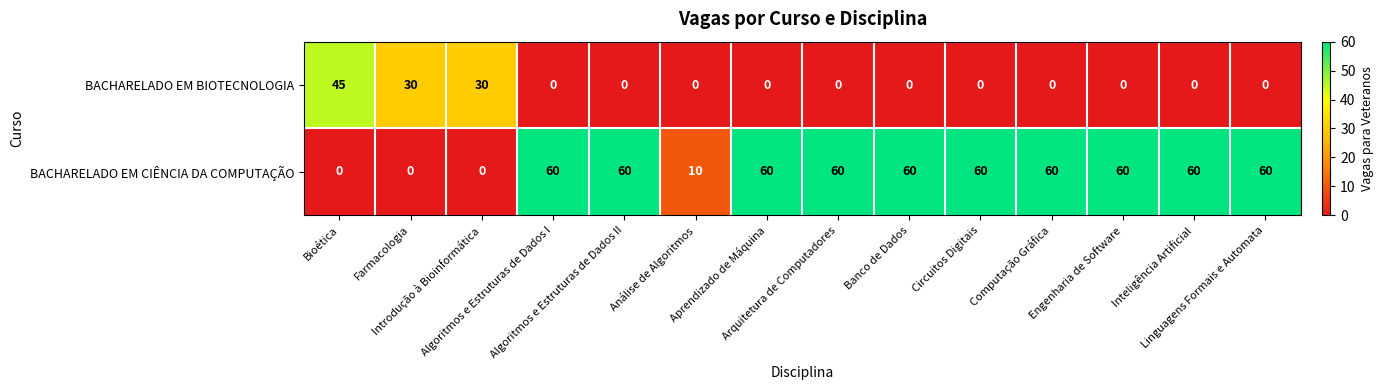

What is the maximum value shown in the chart?

60